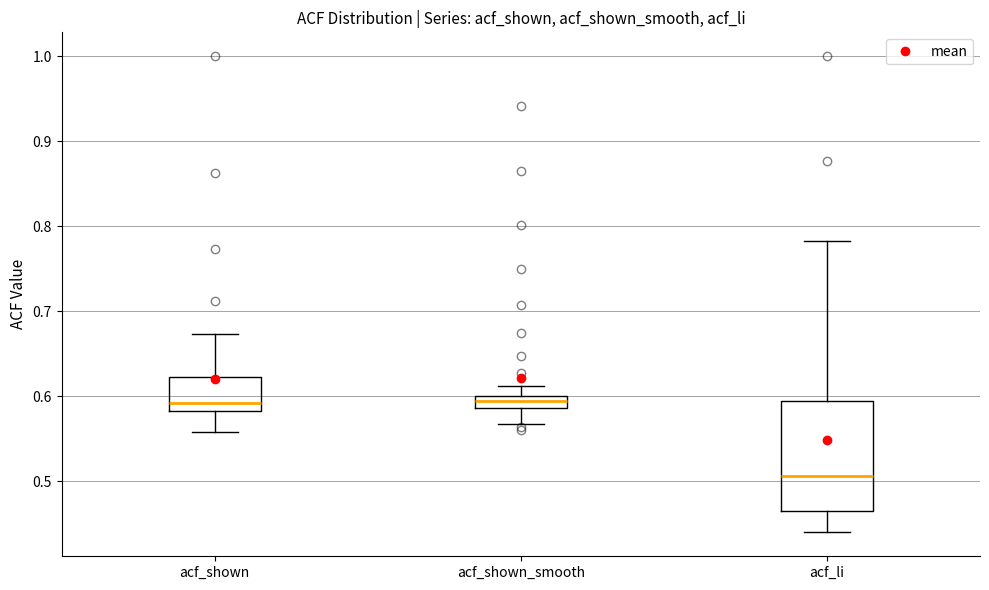

Which box's median line is the lowest?

acf_li